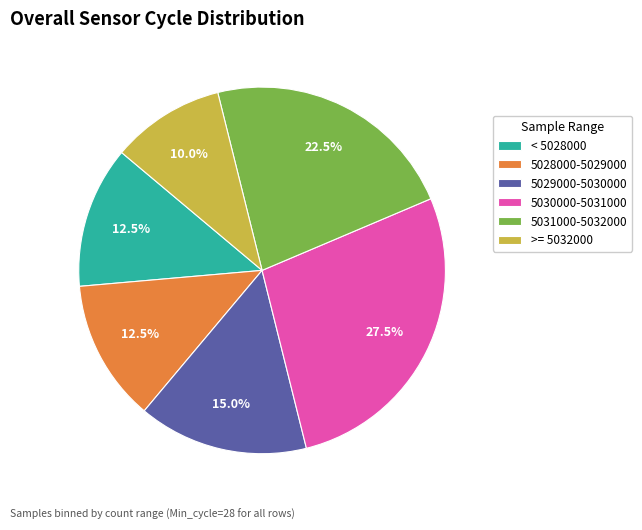

Approximately how many times larger is the value at 5031000-5032000 compared to < 5028000?

1.8